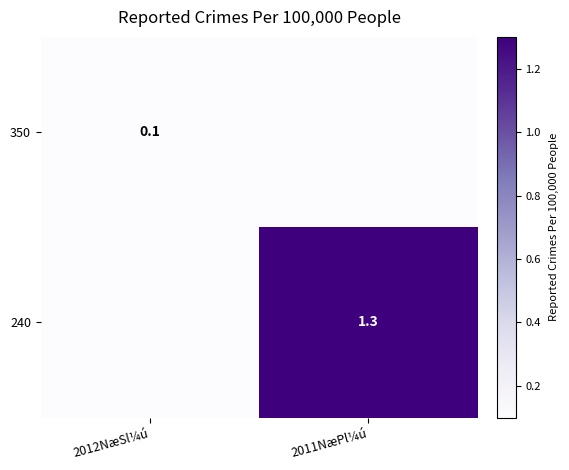

The value of 240 at 2011NæPl¼ú is 1.3. True or false?

True